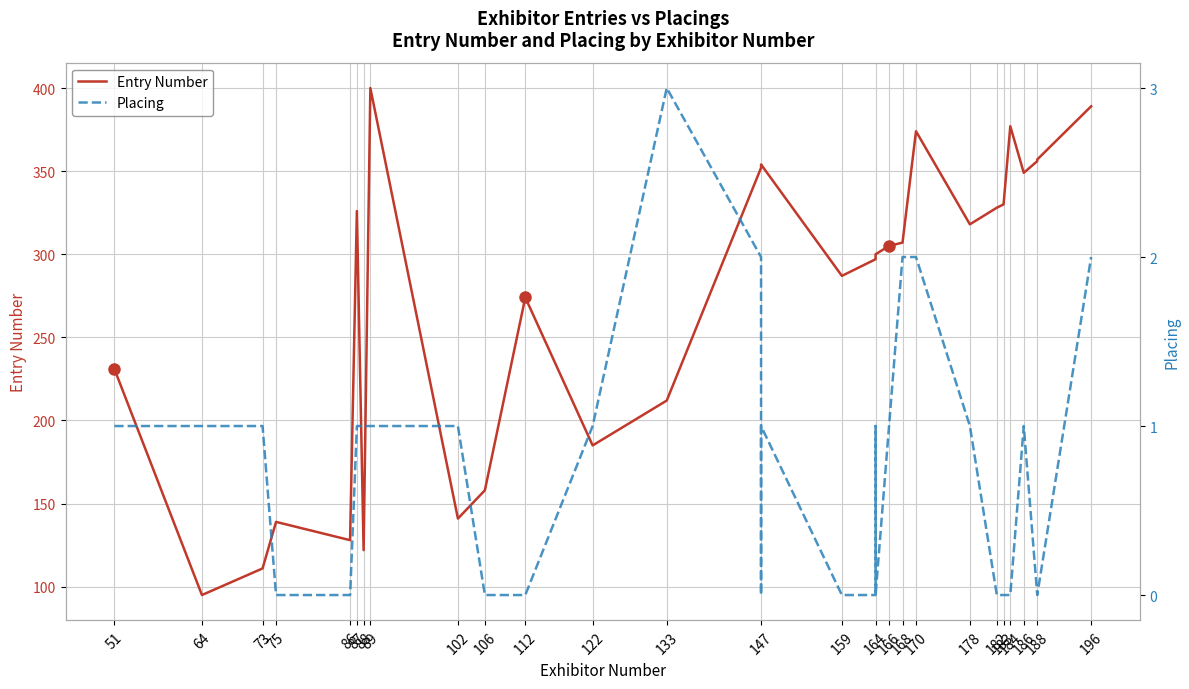

Is it true that Entry Number equals 332 at 133?

False